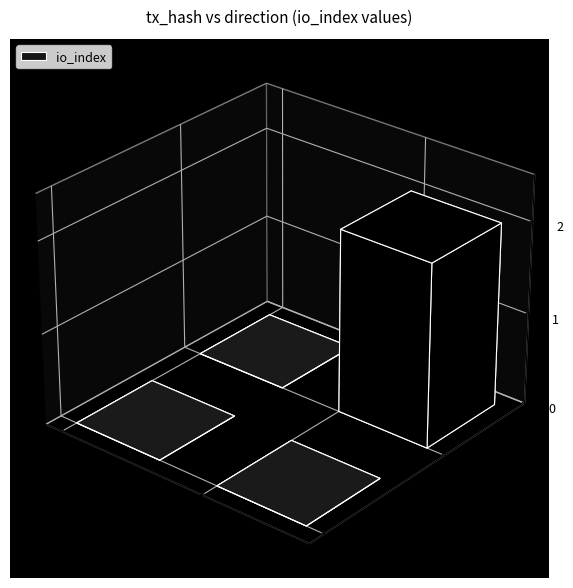

Is it true that 5cf4f7d0115f4e2b6878b85468da21d005cab52 equals 0 at io_index?

False